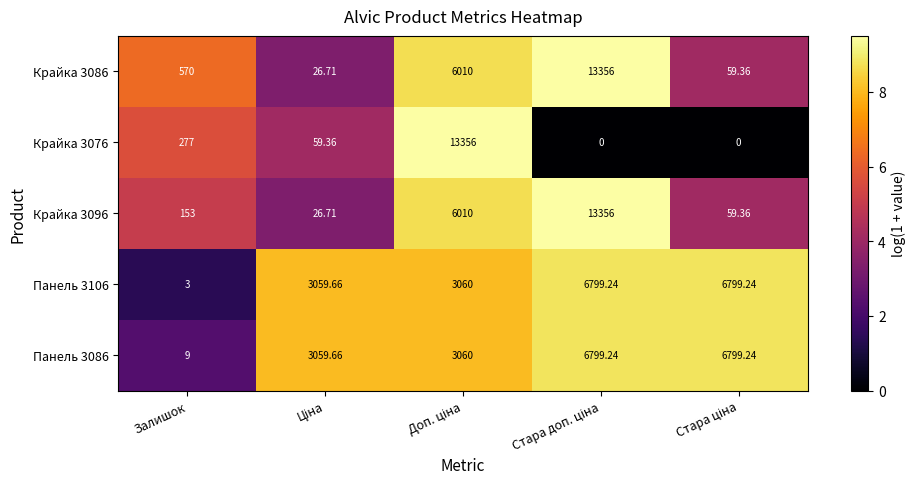

Count the number of categories in the chart.

5